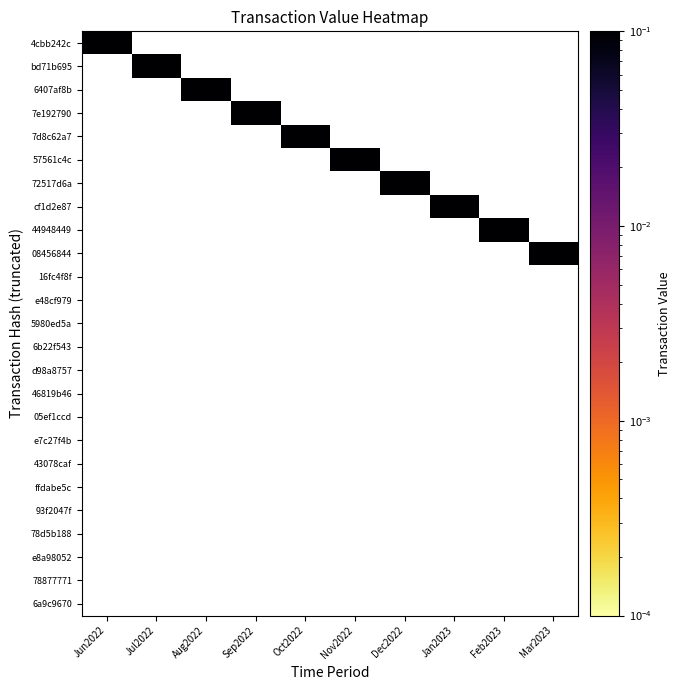

The value of 1672743838 at 14 is -0.1. True or false?

False